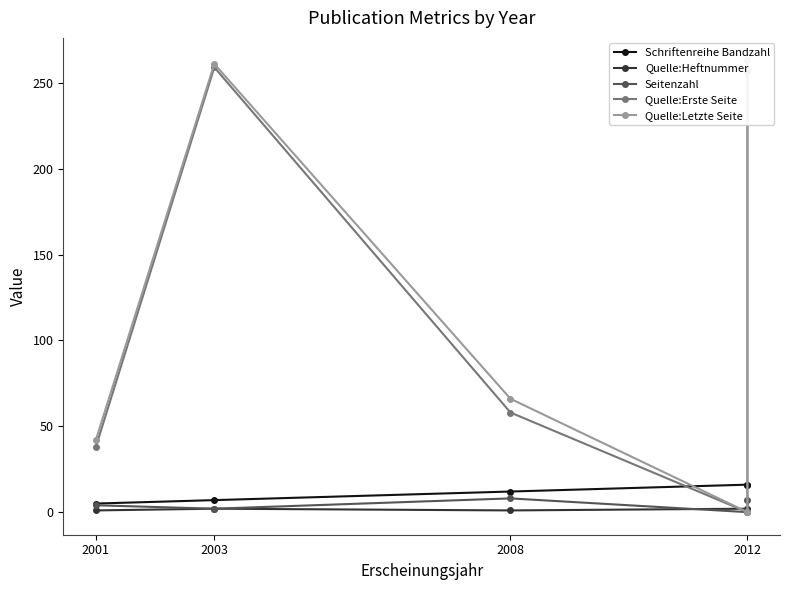

Which series has the largest total across all categories?

Quelle:Letzte Seite